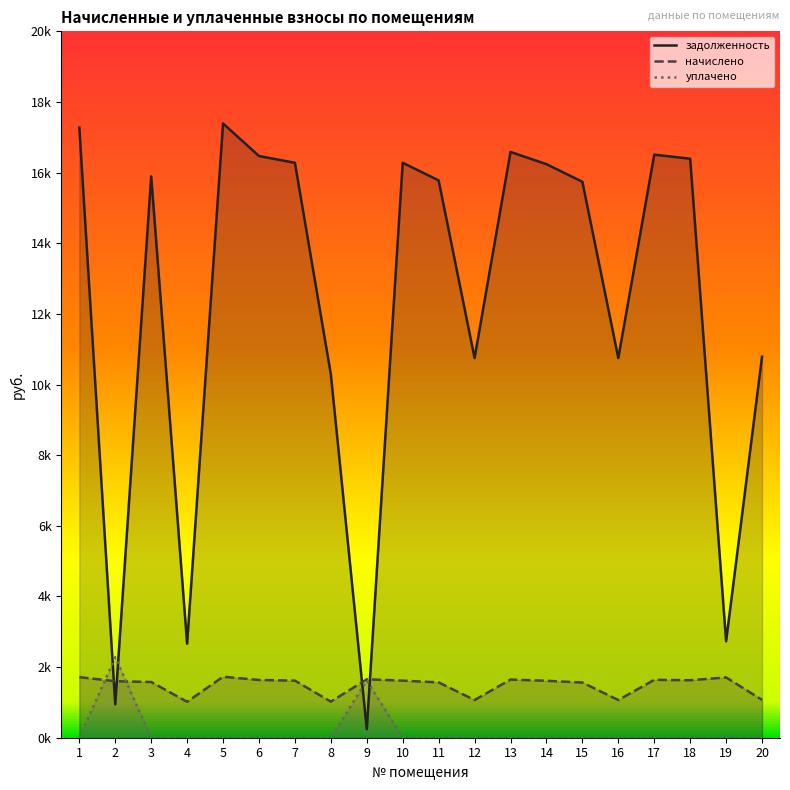

How many interior local peaks does the задолженность series have?

5